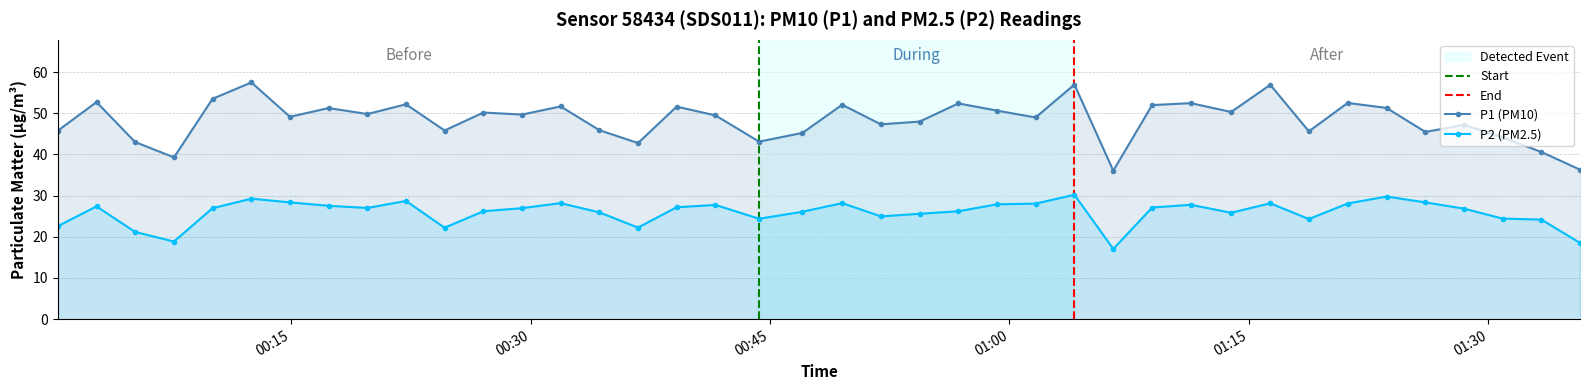

What is the label of the 40th point from the right?

2023-01-30T00:00:24